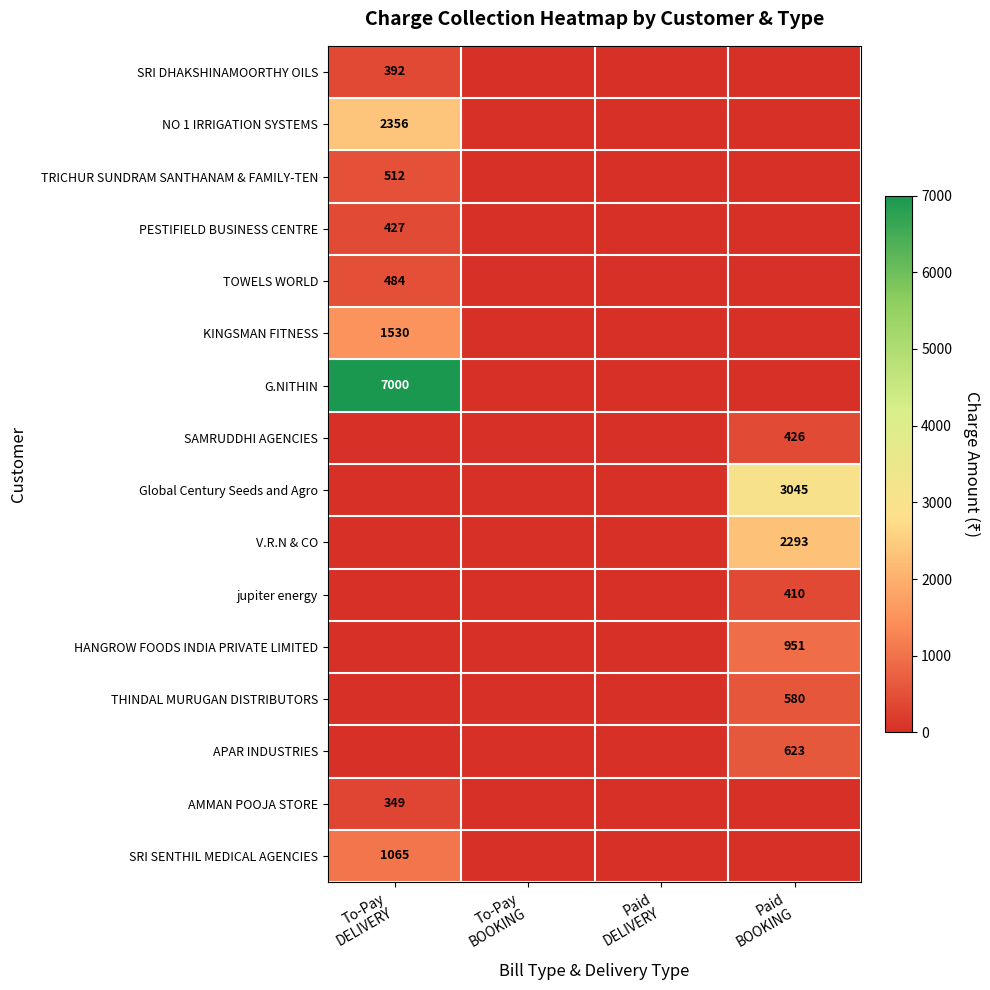

Count the number of data series in this chart.

16